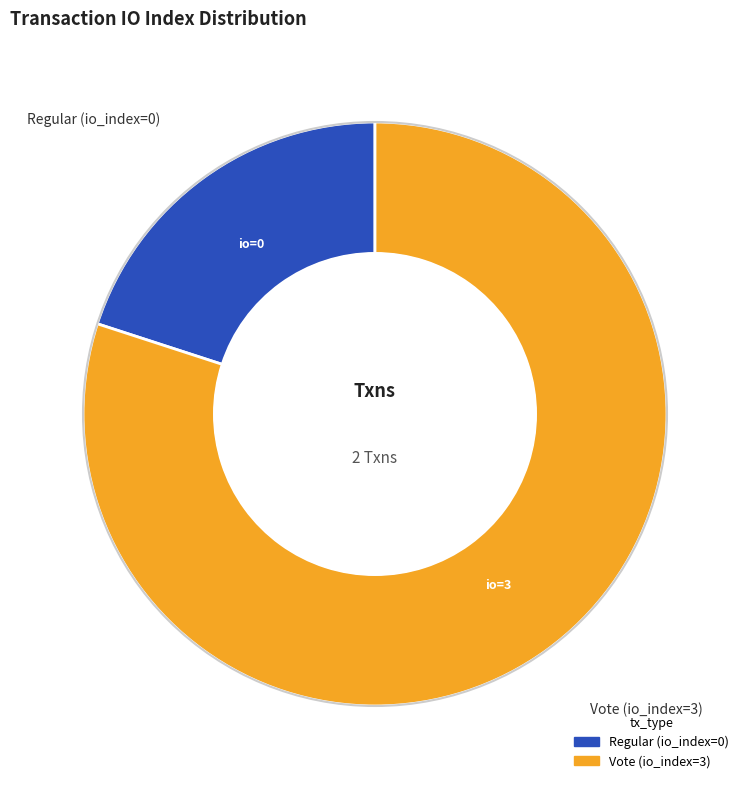

Which slice is the smallest?

Regular (io_index=0)